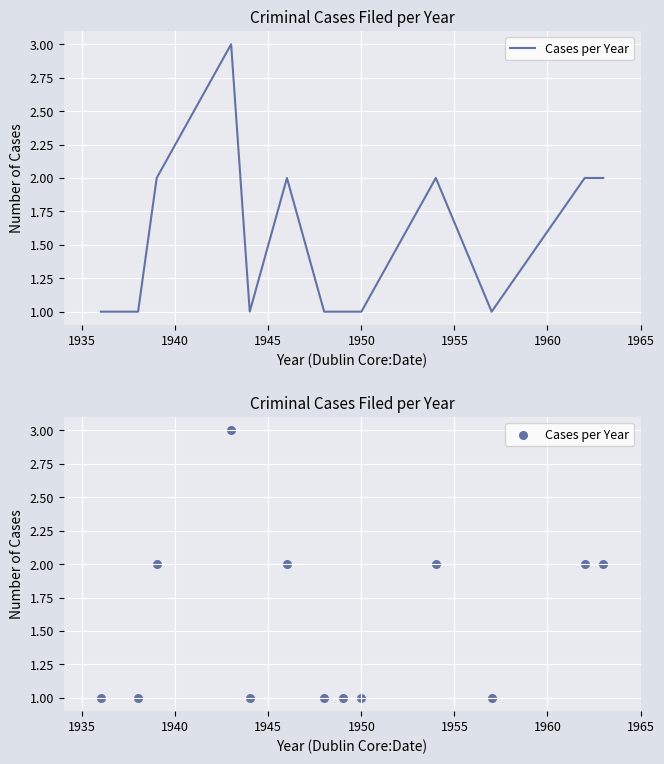

Which has a higher value, 1965 or 1940?

1940